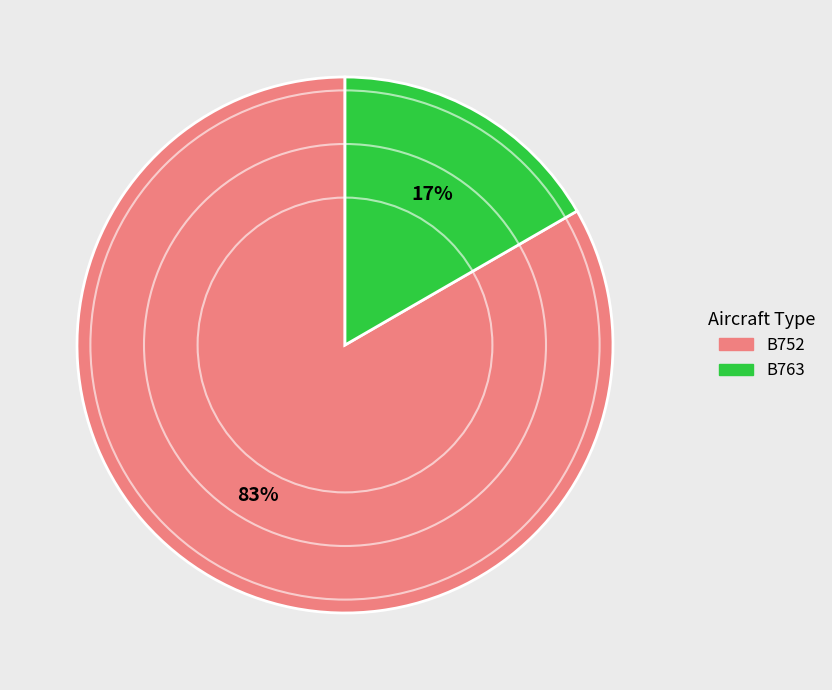

To the nearest percent, what is the average slice percentage?

50%